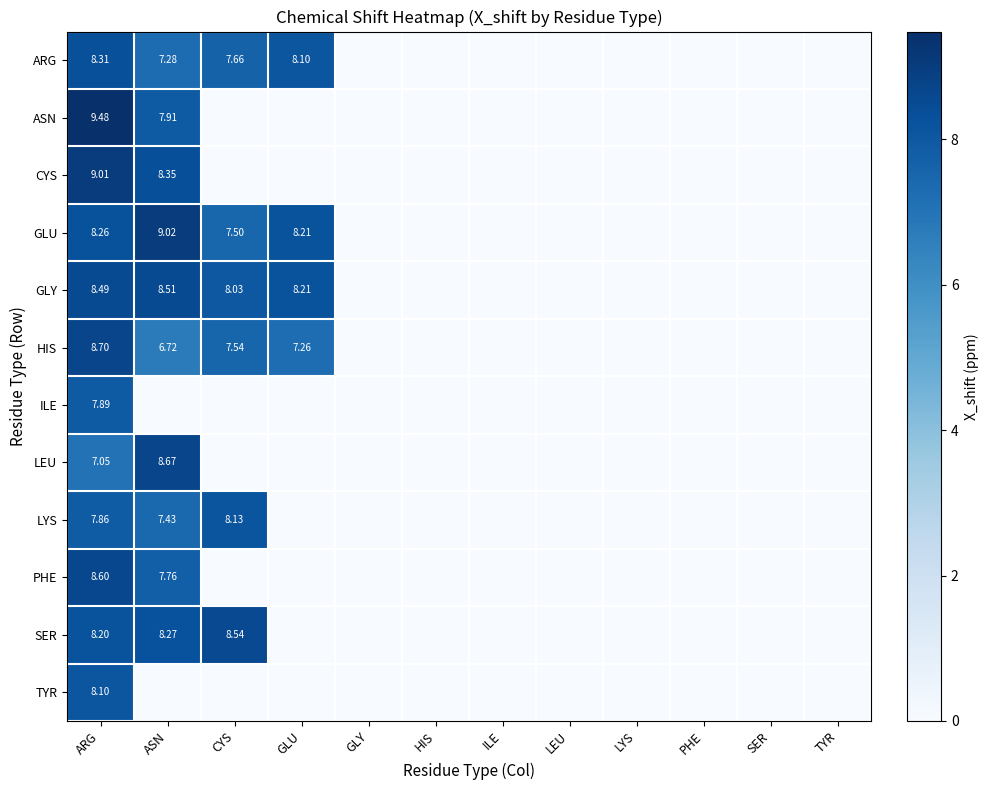

How many positive values does the HIS series have?

4